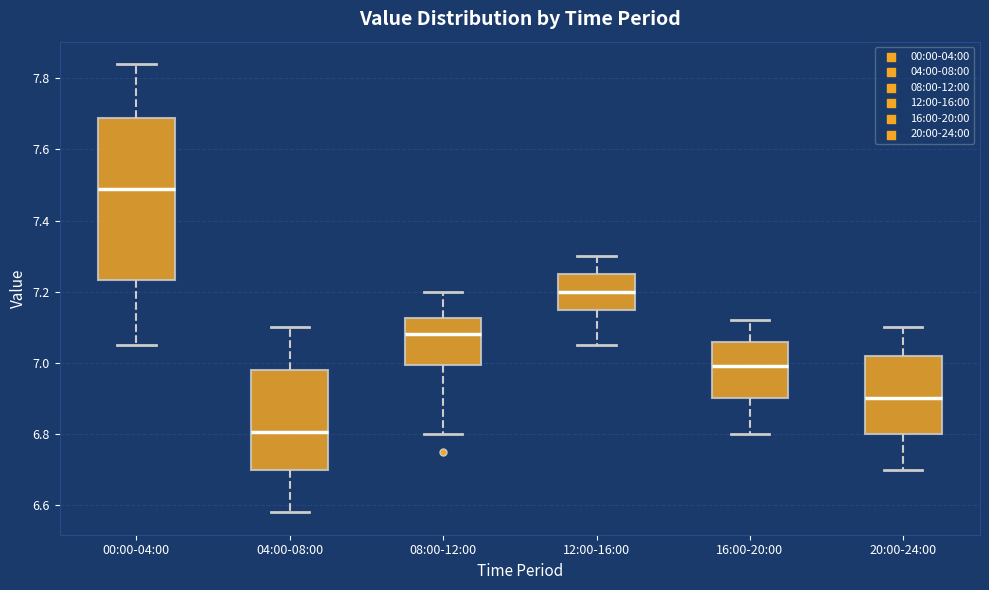

Reading left to right, transcribe this box plot: for each box, give where its median line is, the range the box spans, and where its two whiskers end, as read against the y-axis. The values are not printed on the chart, so give them approximately, as read against the axis.

00:00-04:00: median 7.50, box 7.24 to 7.68, whiskers 7.06 to 7.84
04:00-08:00: median 6.80, box 6.70 to 6.98, whiskers 6.58 to 7.10
08:00-12:00: median 7.08, box 7.00 to 7.12, whiskers 6.80 to 7.20
12:00-16:00: median 7.20, box 7.16 to 7.26, whiskers 7.06 to 7.30
16:00-20:00: median 7.00, box 6.90 to 7.06, whiskers 6.80 to 7.12
20:00-24:00: median 6.90, box 6.80 to 7.02, whiskers 6.70 to 7.10